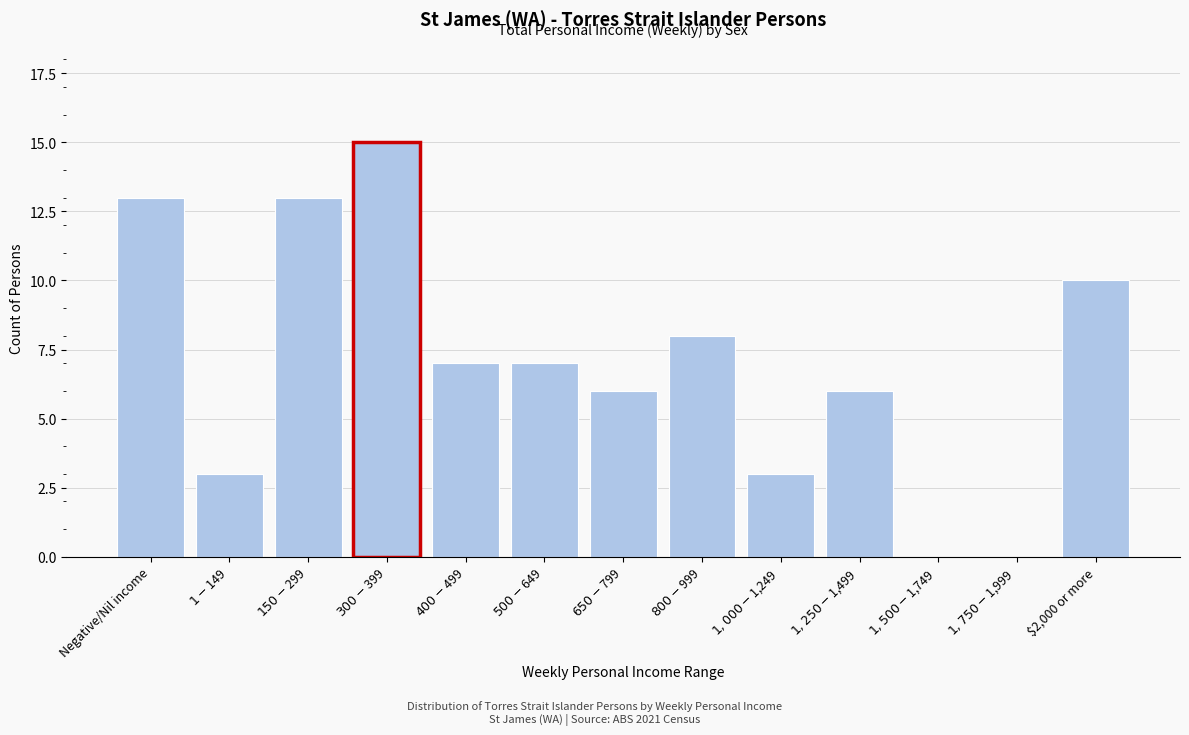

What is the greatest value displayed?

15